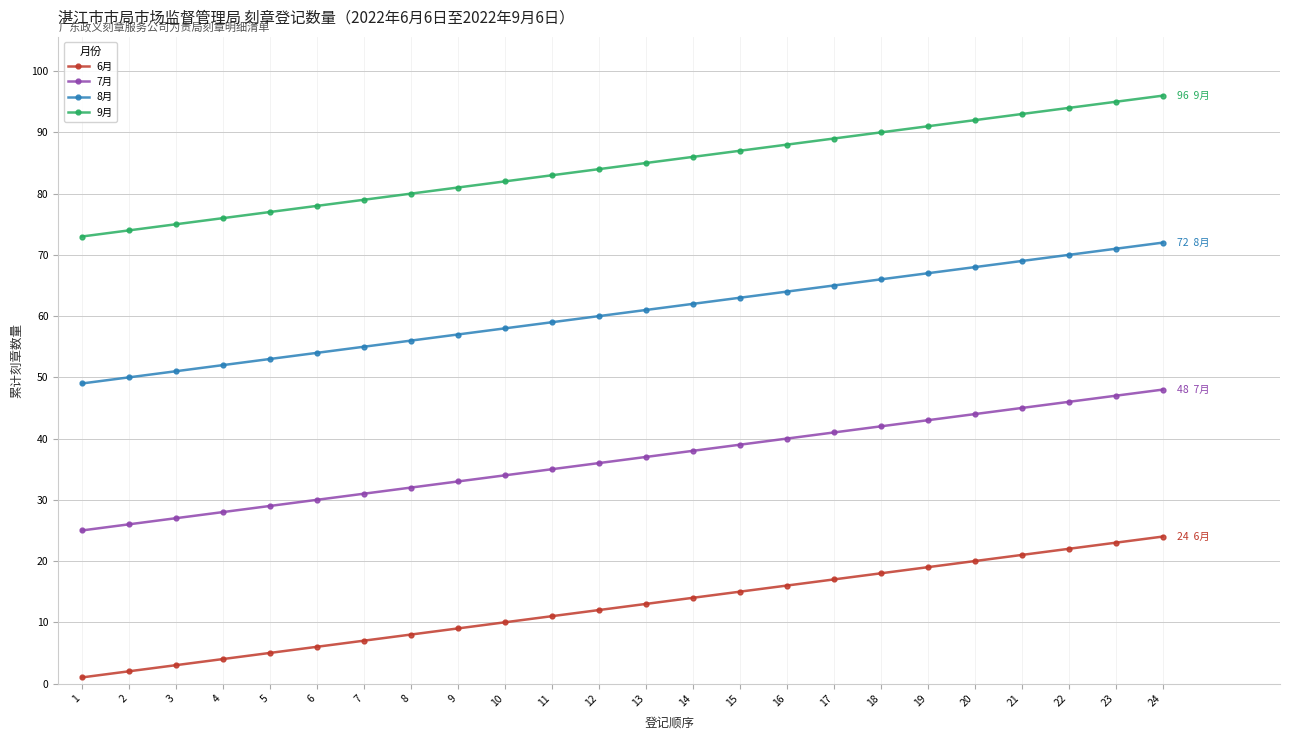

List the series in order of their peak value, highest first.

9月, 8月, 7月, 6月